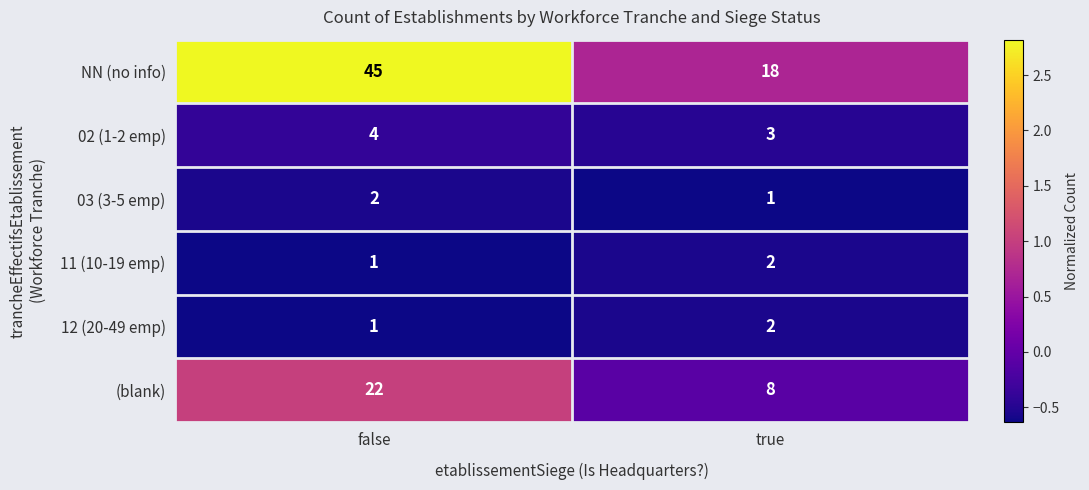

What is the sum of all 11 (10-19 emp) values?

3